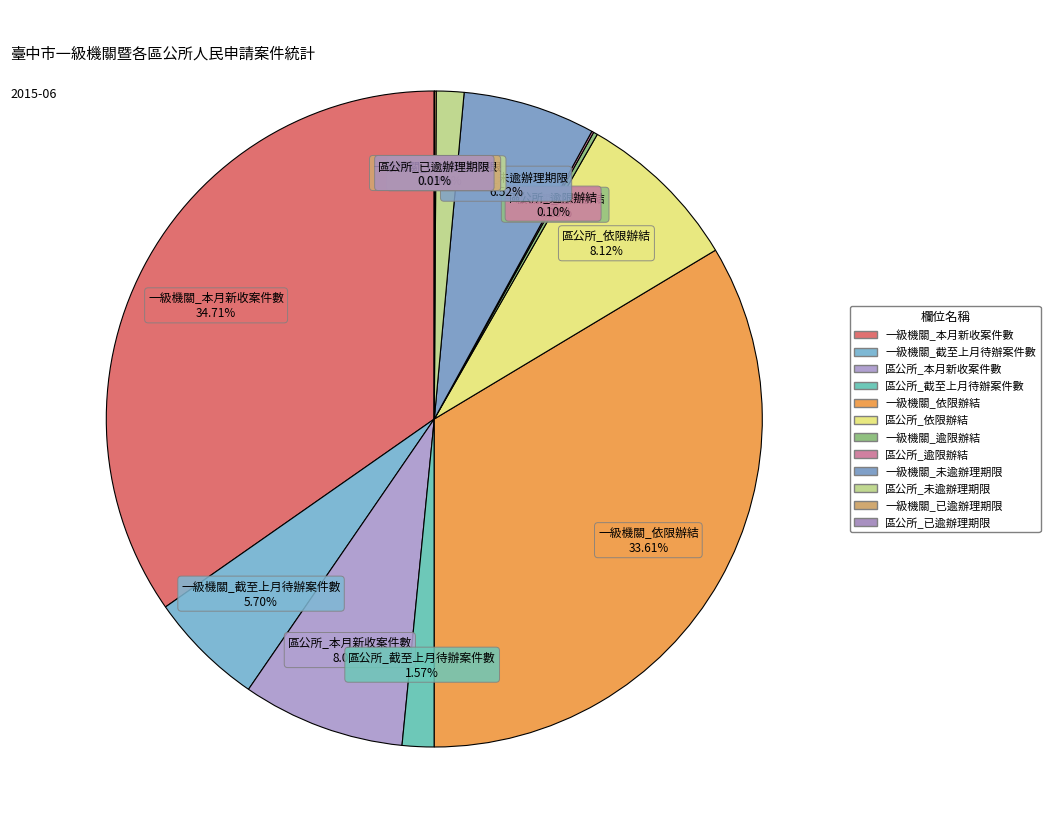

Is there any slice that represents more than half of the pie?

No